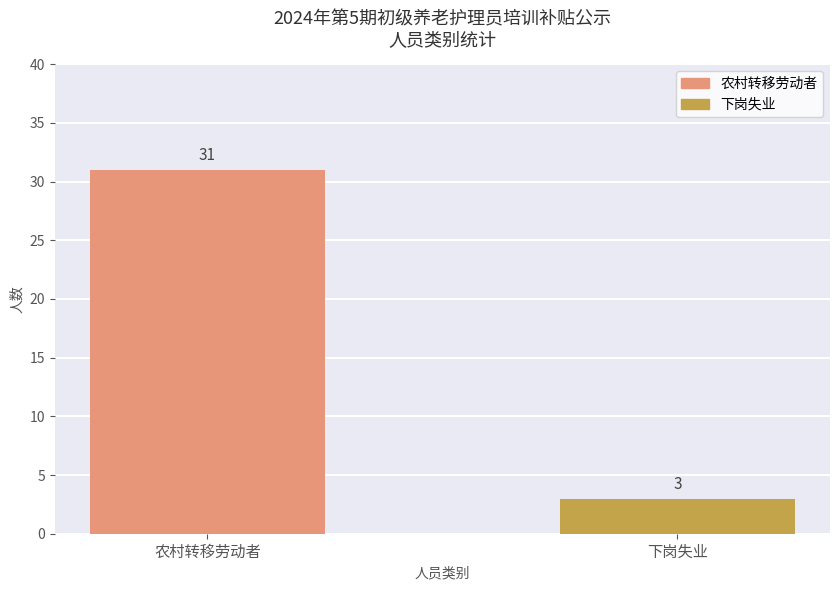

Reading right to left, extract all data points from this chart.

3	31